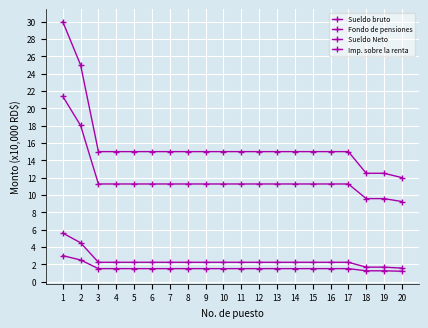

What is the sum of all Sueldo Neto values?

236.8